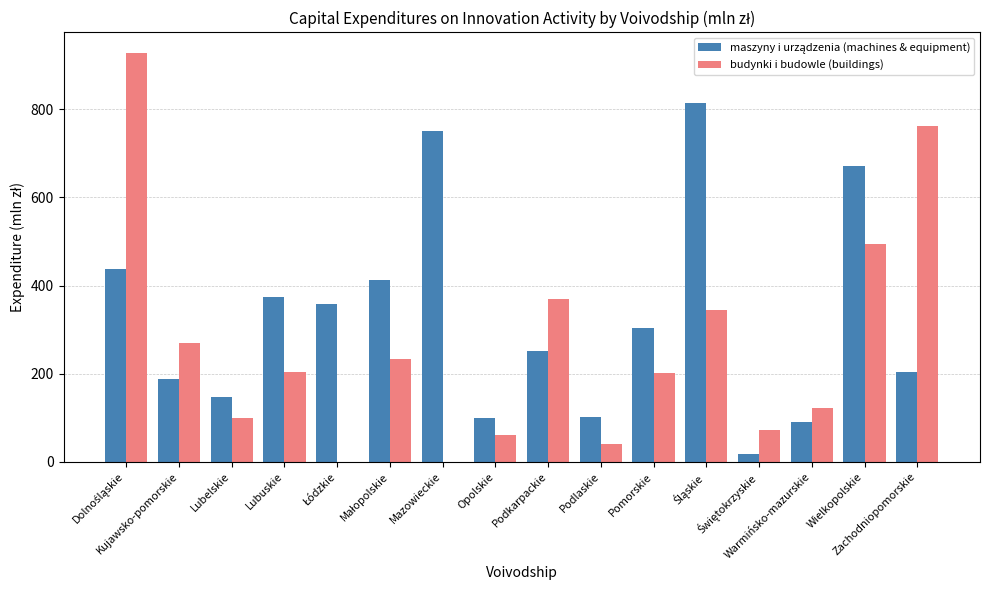

Count the number of data series in this chart.

2